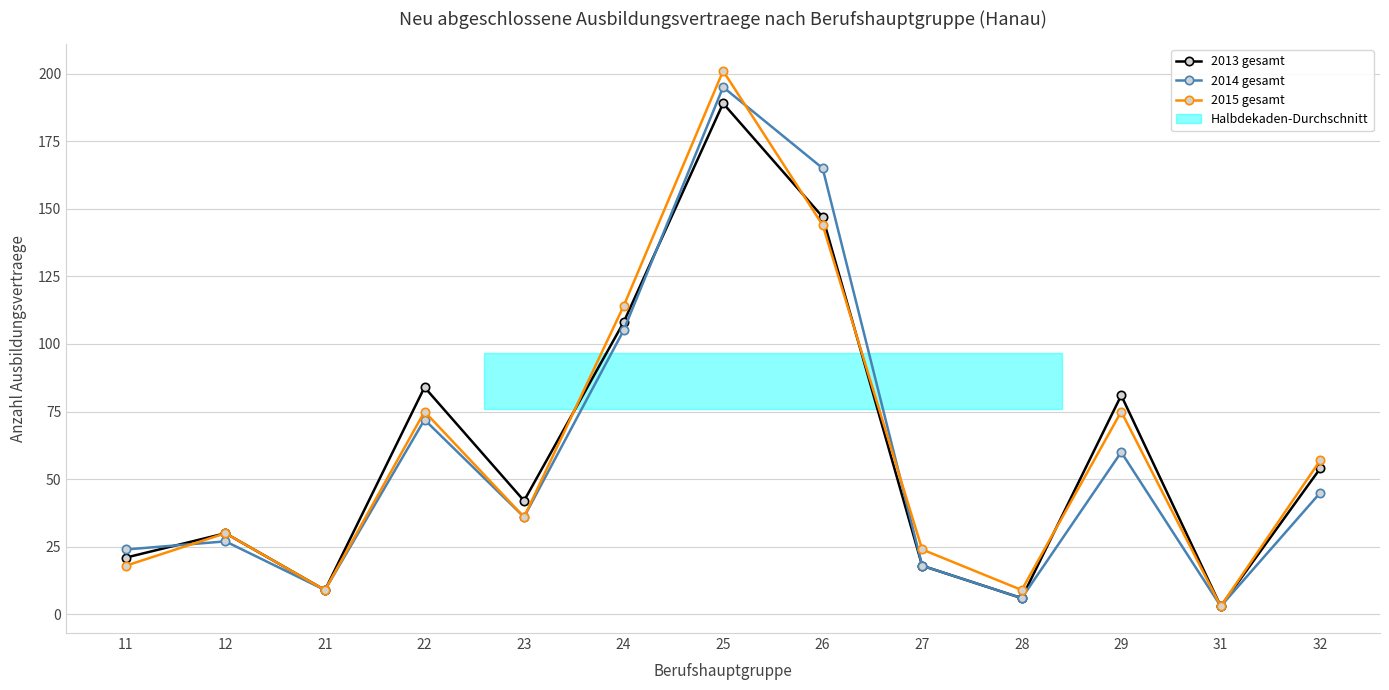

In 2015 gesamt, how many points are higher than both neighbors (excluding endpoints)?

4